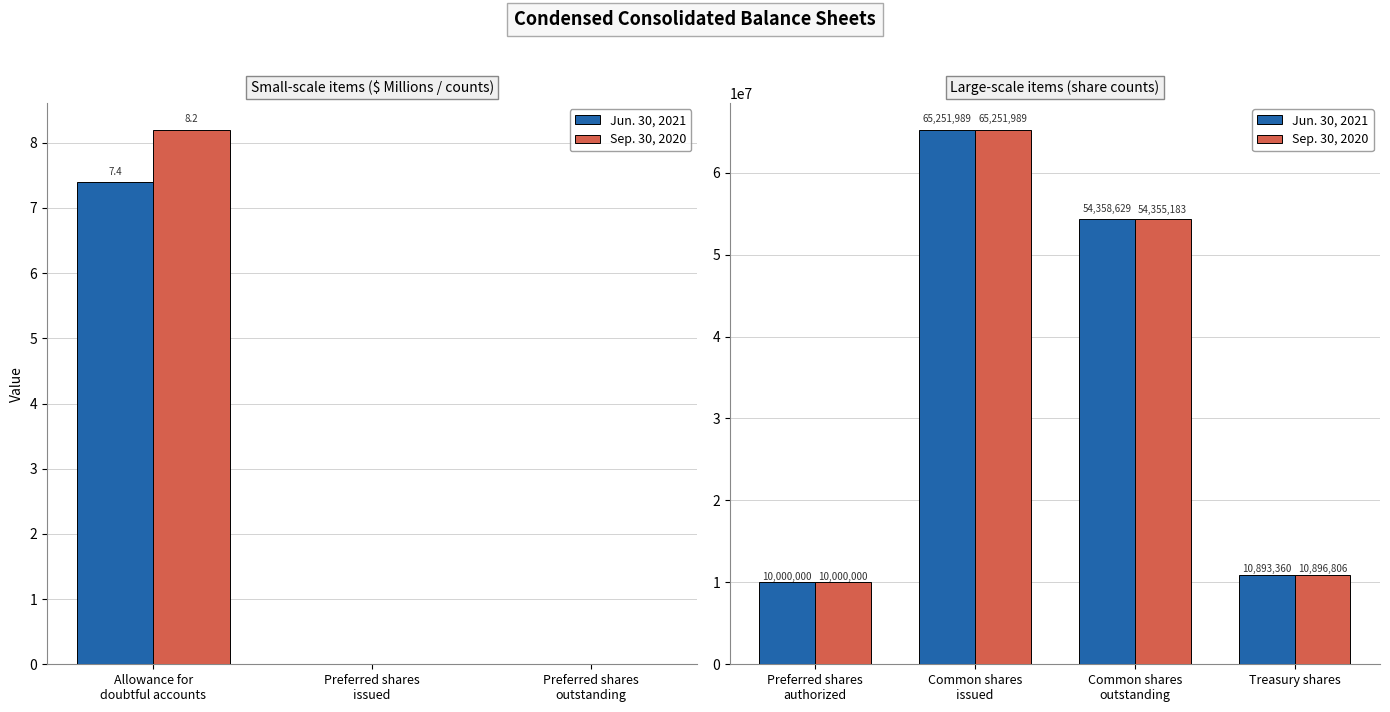

Which label corresponds to the smallest value in the chart?

Preferred shares authorized